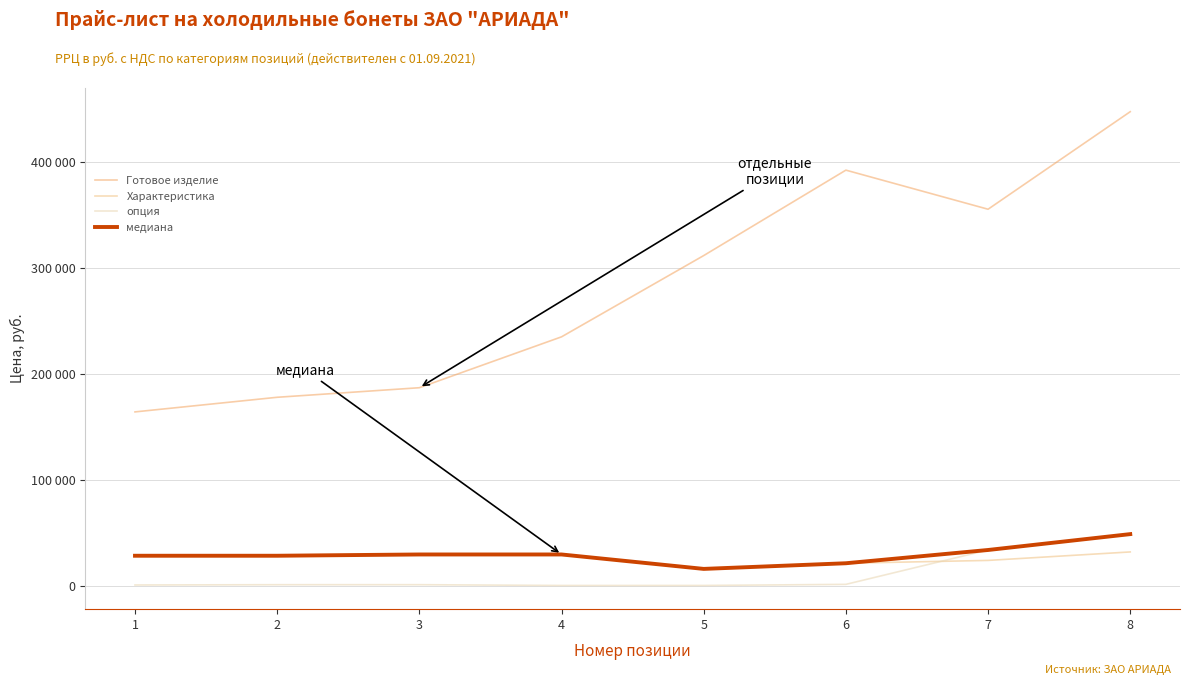

Does the chart display data point markers on the line(s)?

No